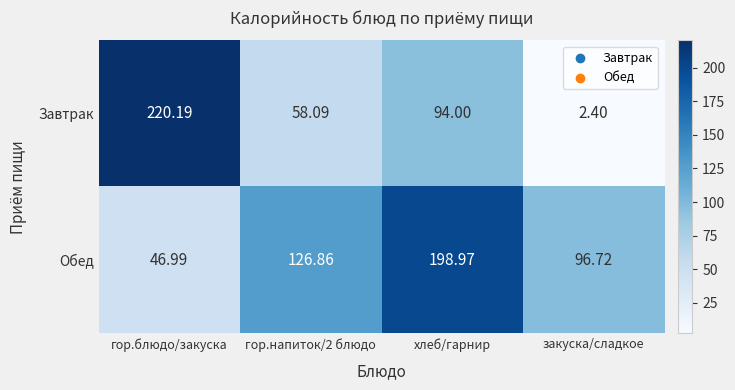

Which series has the widest spread of values?

Завтрак